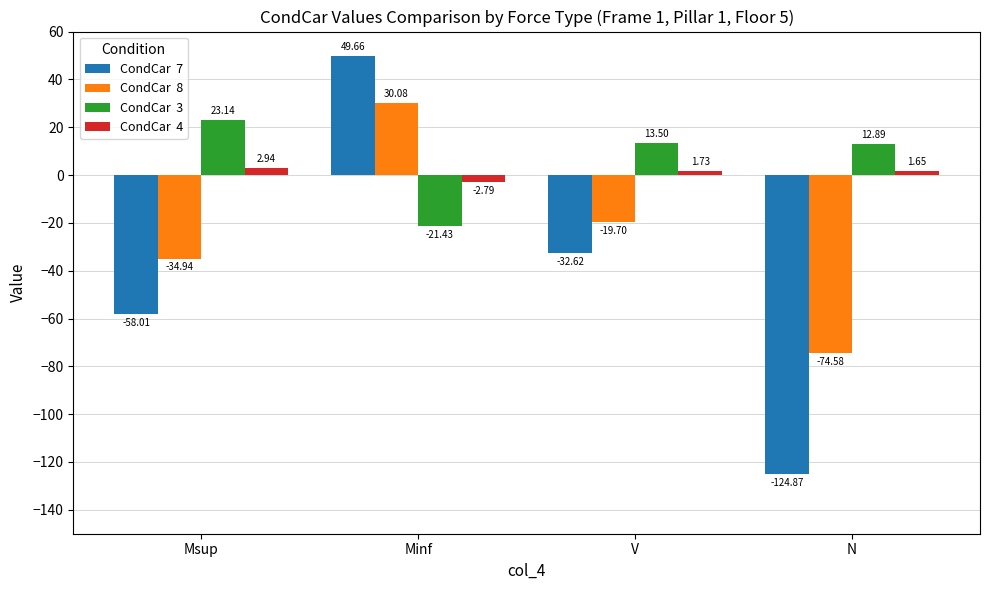

At which category is the sum across all series the highest?

Minf